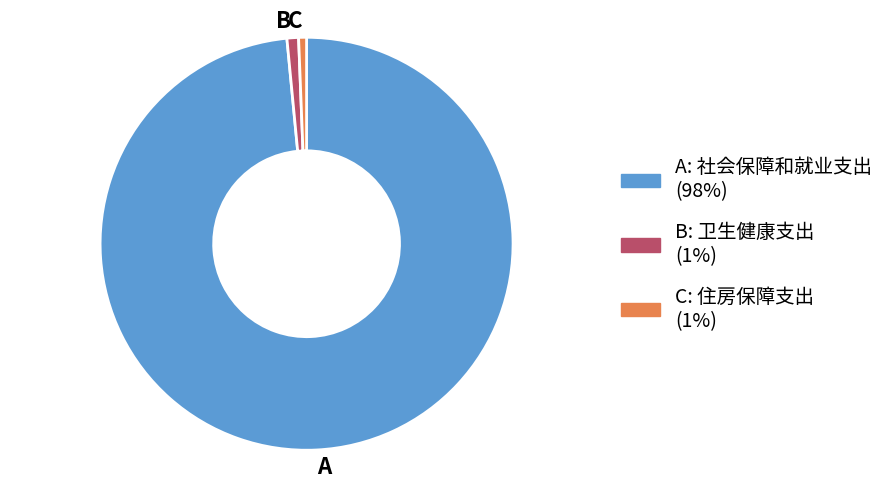

Which category has the biggest portion of the pie?

A